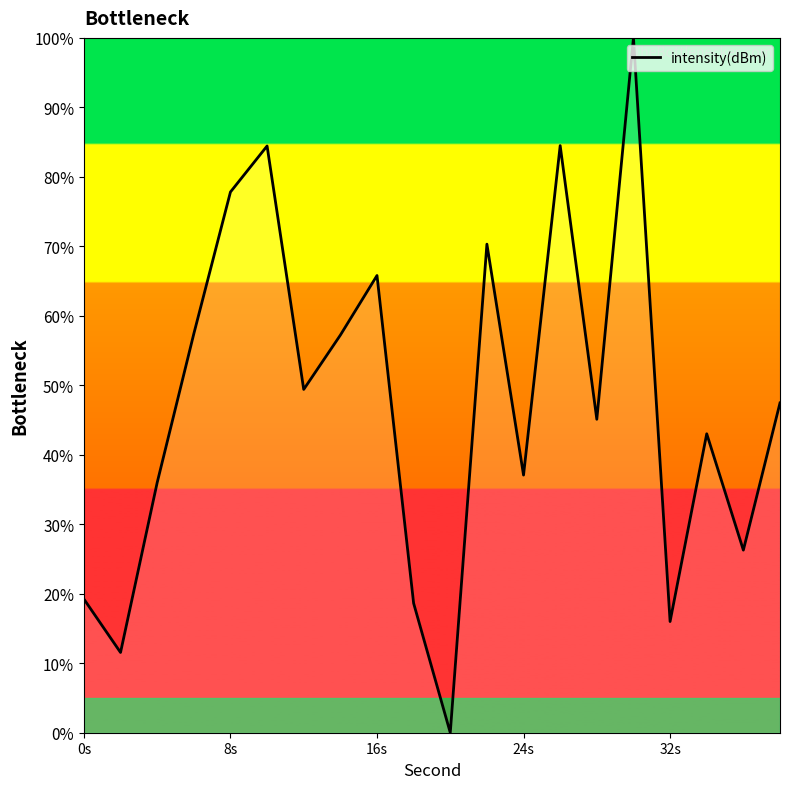

Is it true that the value at 32s is 16.0?

True